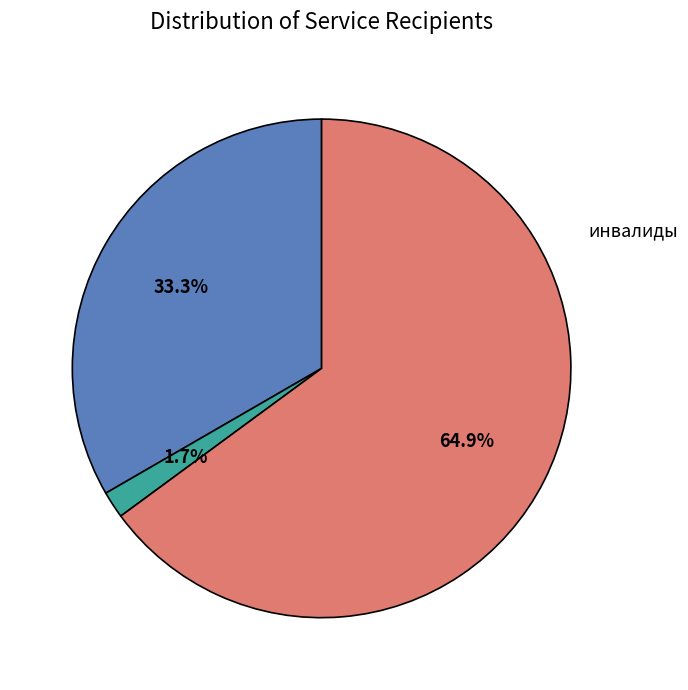

How many slices are in this pie chart?

3